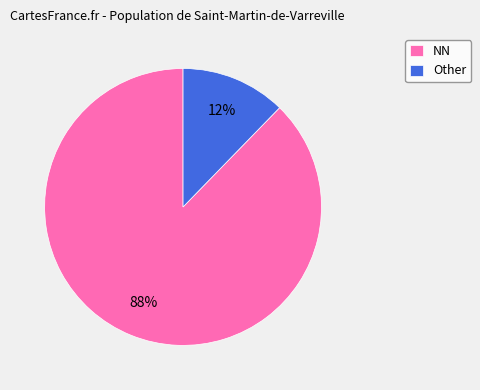

True or false: NN accounts for 88% of the total.

True